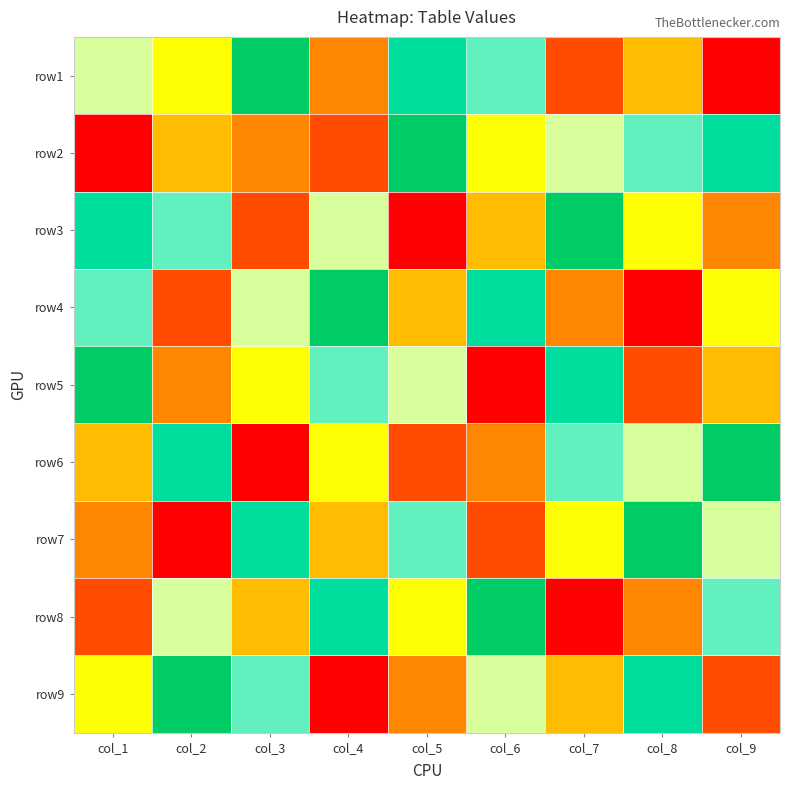

What is the spread (max minus min) of values at col_7?

8